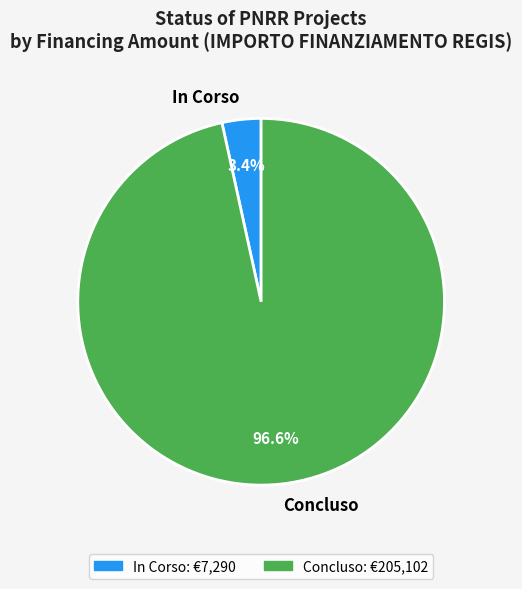

Which slice represents more than half of the pie?

Concluso